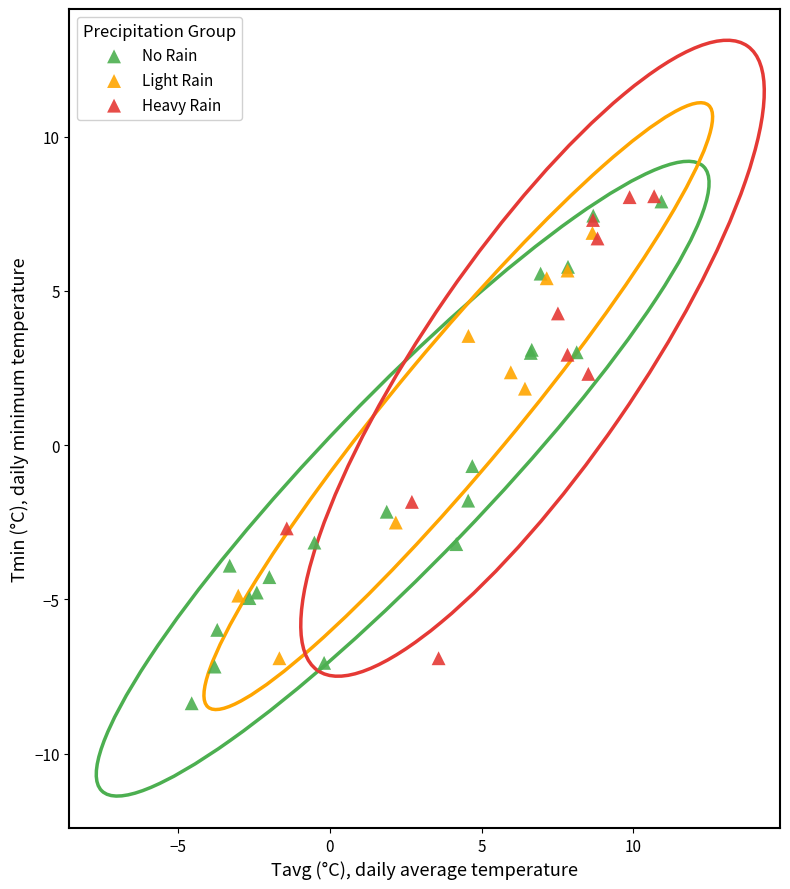

What are all the series names shown in the legend?

No Rain, Light Rain, Heavy Rain